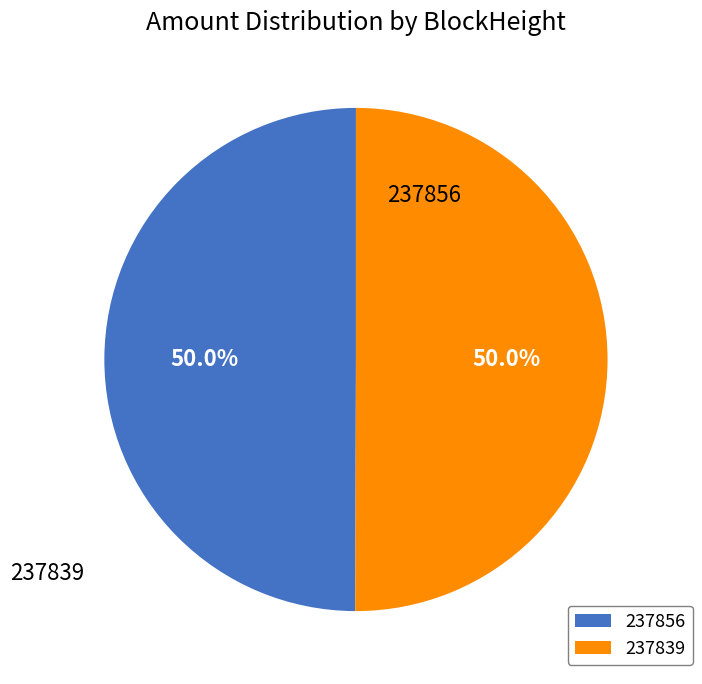

Approximately how many times larger is the value at 237839 compared to 237856?

1.0